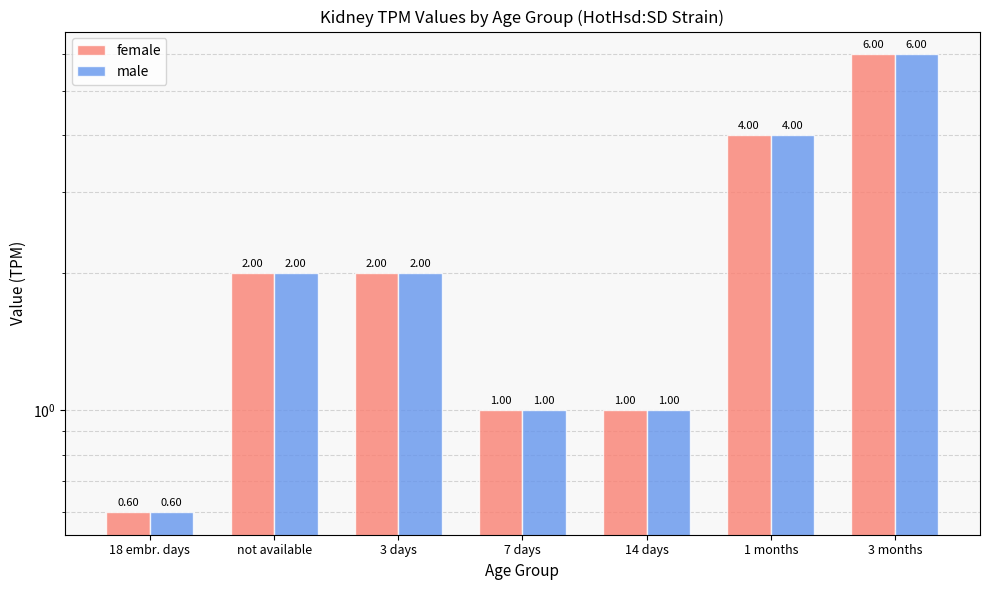

What is the label of the 1st bar from the left?

18 embr. days